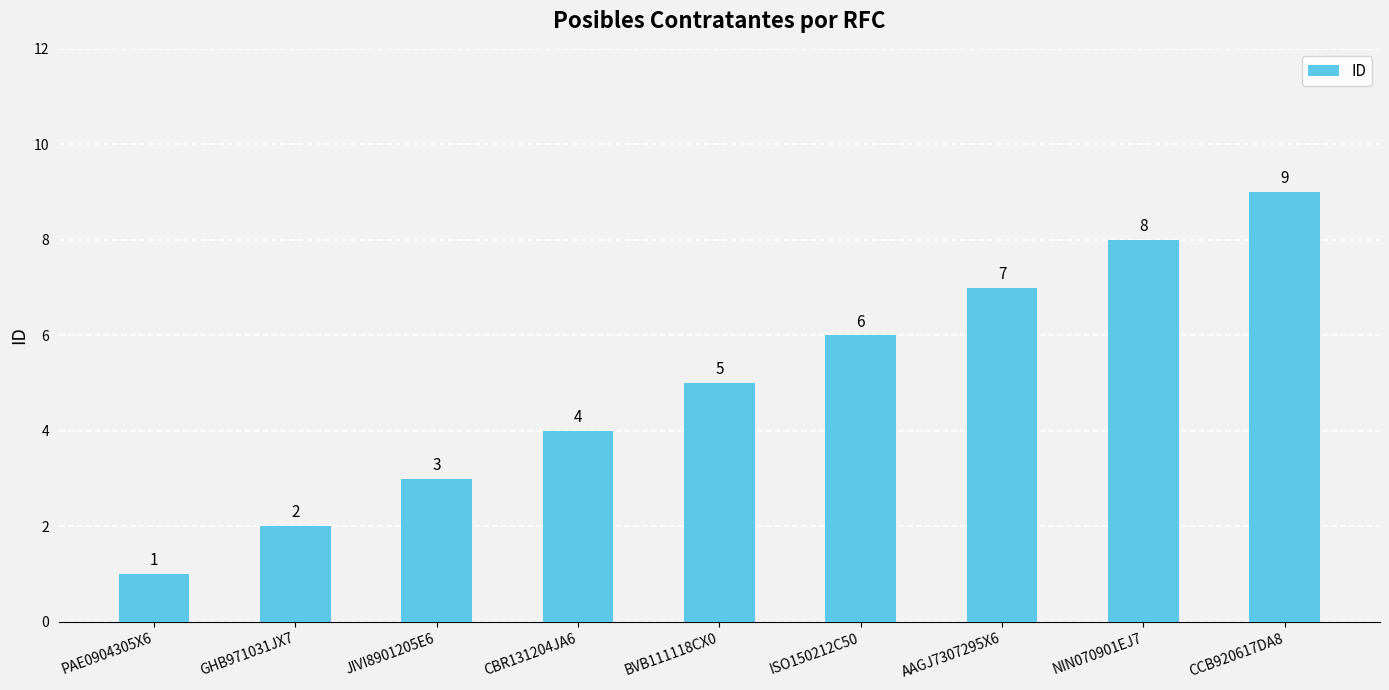

What position from the left is AAGJ7307295X6?

7